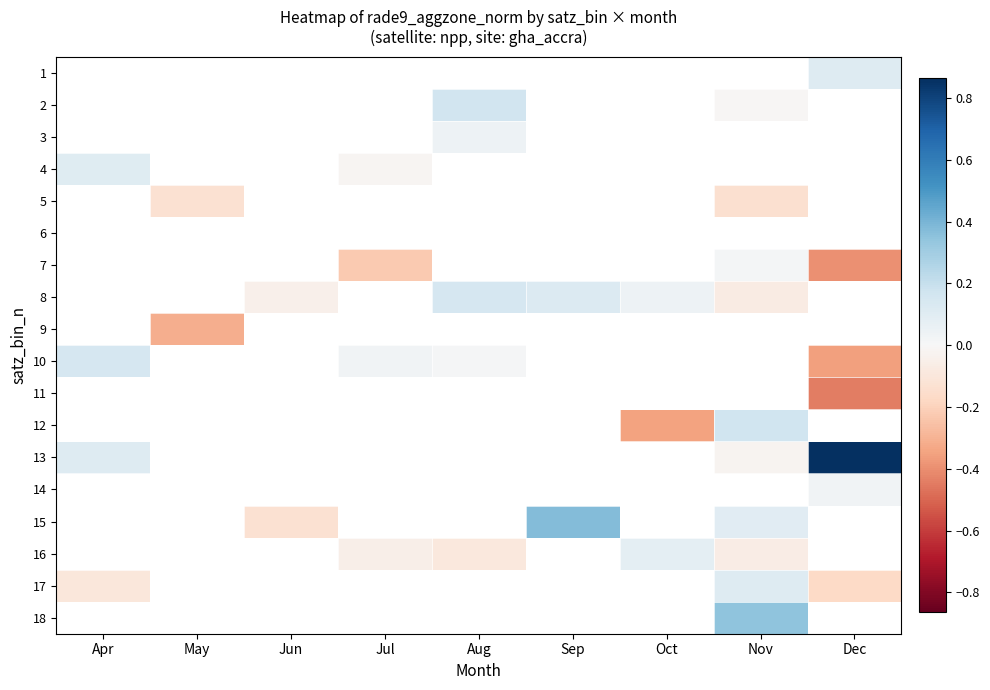

At which category does the chart reach its minimum across all series?

Dec